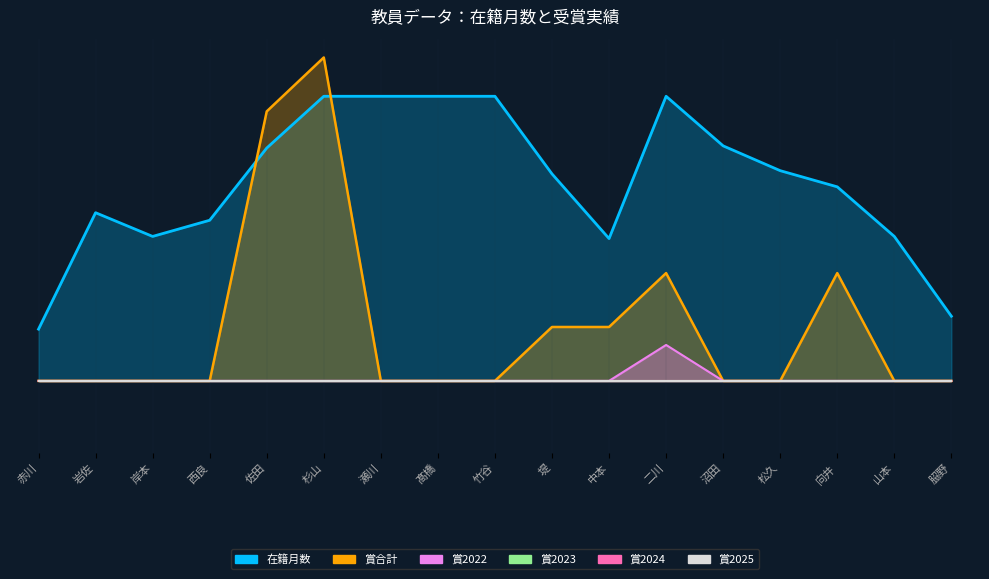

List the labels in order of 賞合計 value, smallest first.

赤川, 岩佐, 岸本, 西良, 瀬川, 髙橋, 竹谷, 沼田, 松久, 山本, 𦚰野, 堤, 中本, 二川, 向井, 佐田, 杉山